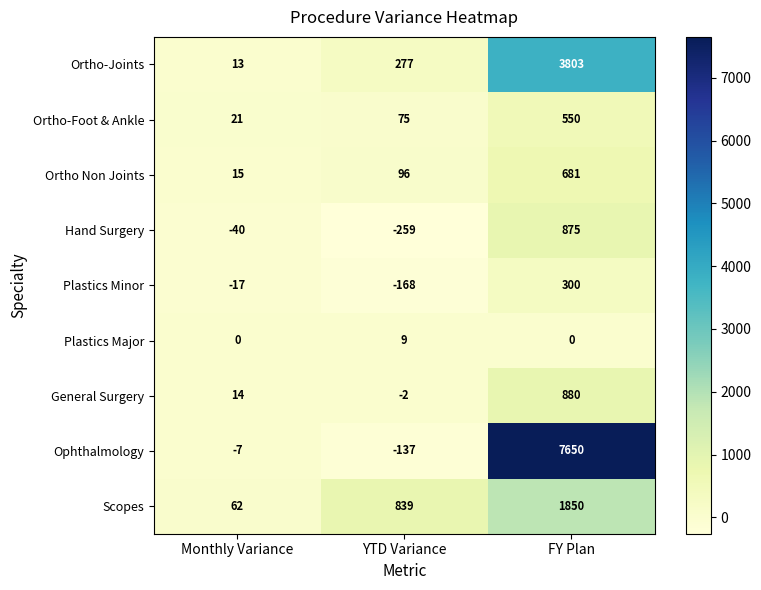

Which series has the widest spread of values?

Ophthalmology